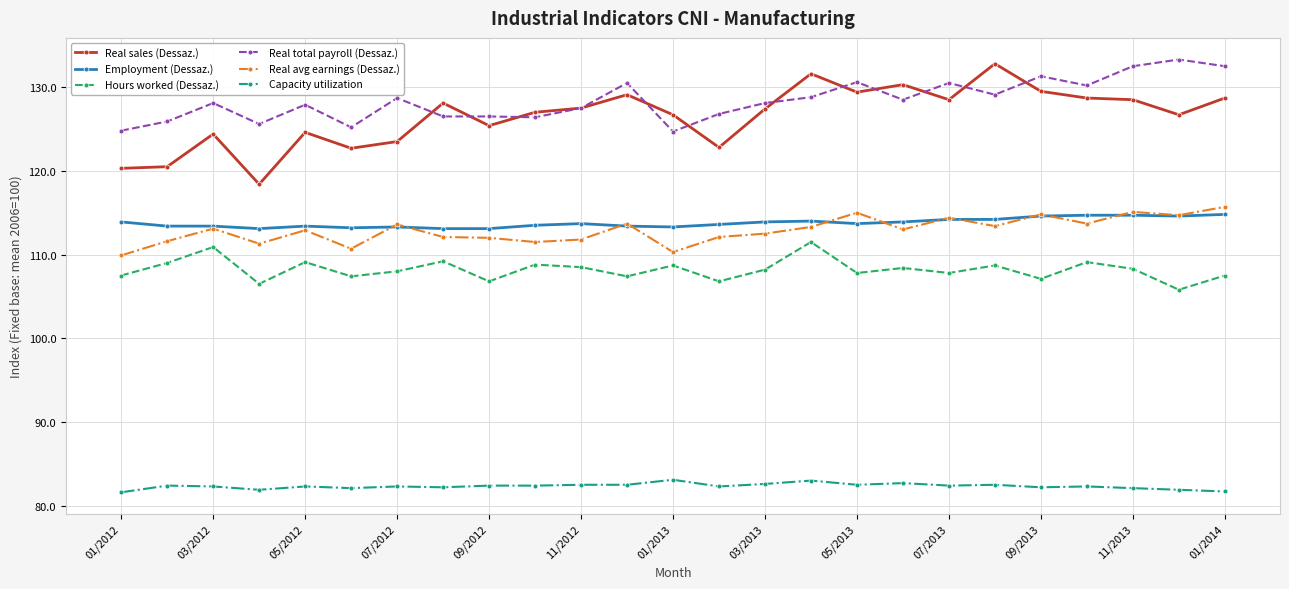

What is the highest value of the Hours worked (Dessaz.) series?

111.5